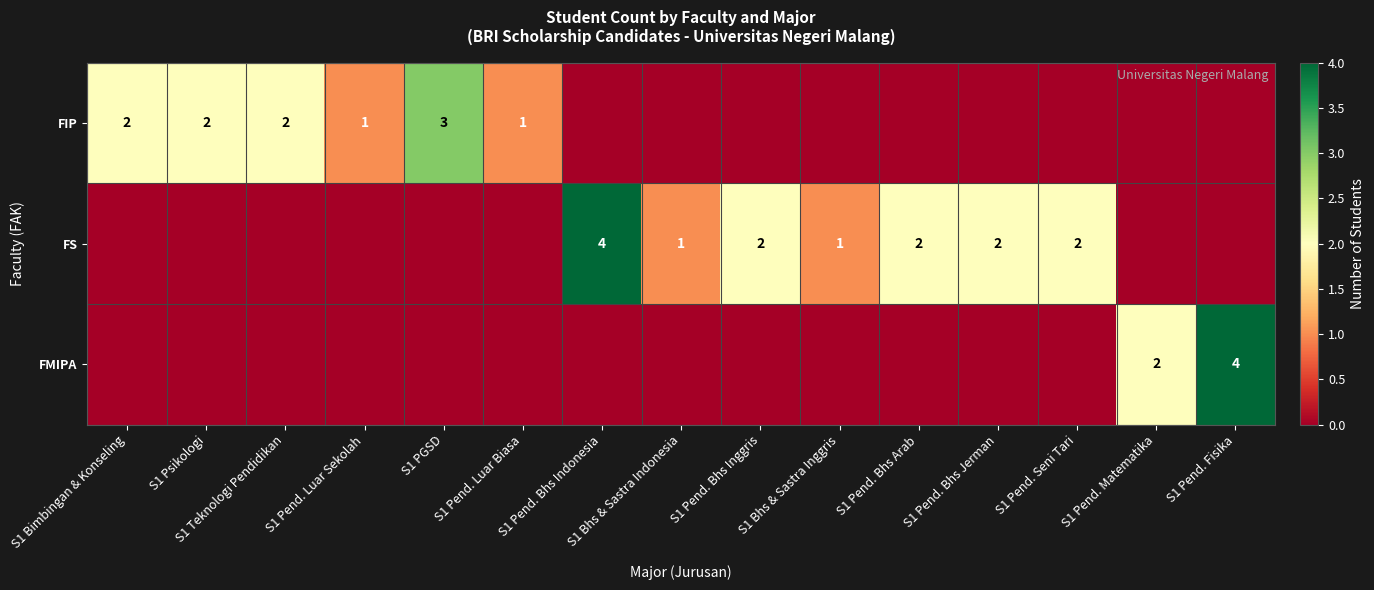

Which has a higher value, S1 Pend. Luar Biasa or S1 Pend. Bhs Jerman?

S1 Pend. Luar Biasa